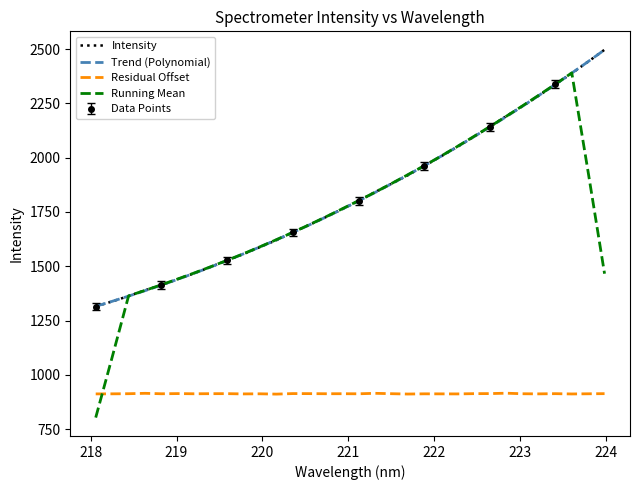

True or false: Residual Offset and Trend (Polynomial) cross at least once.

False